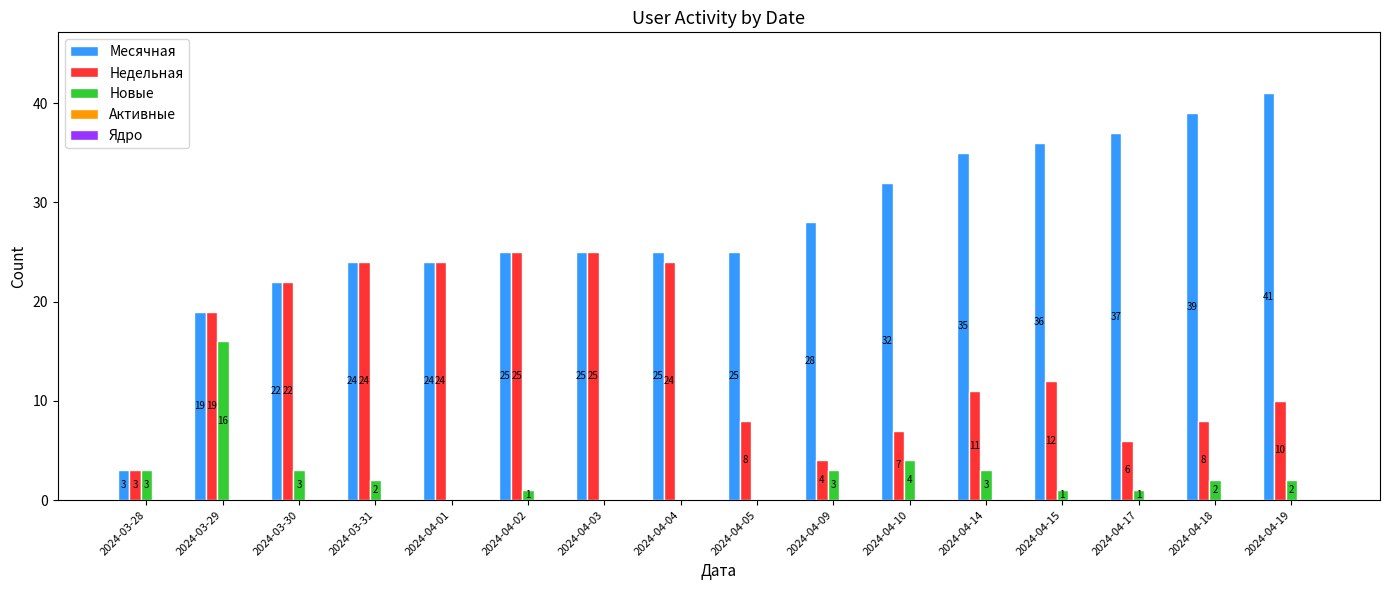

Where is Месячная nearest to the value 22?

2024-03-30